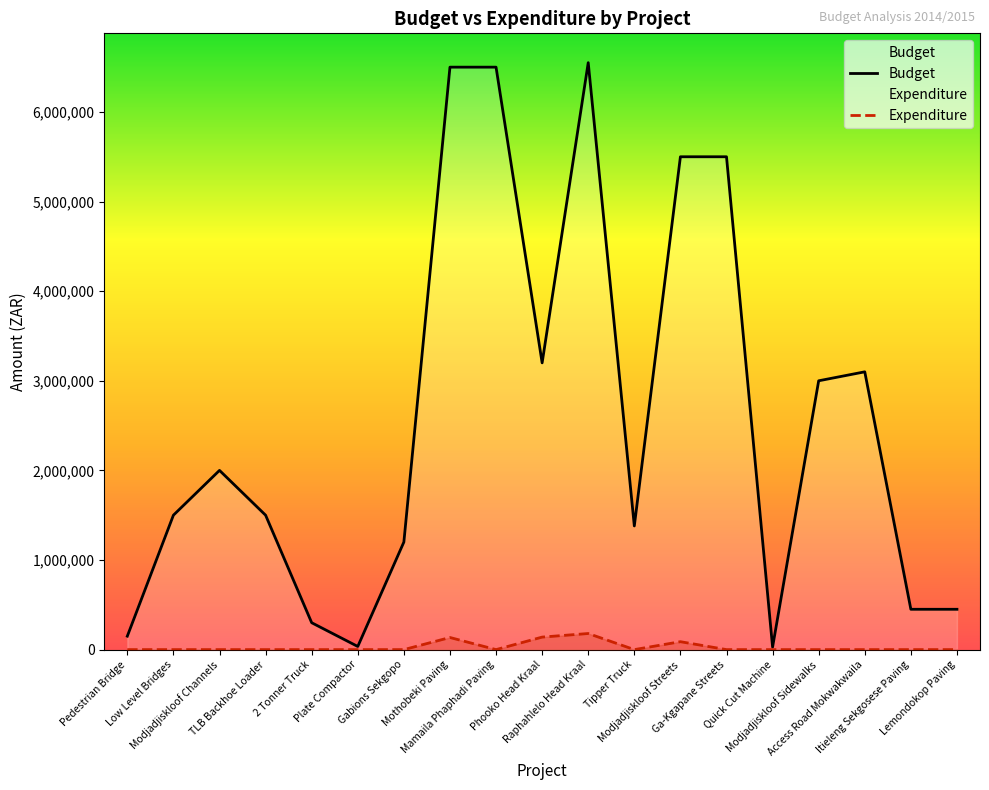

Reading left to right, extract all data points from this chart.

Budget: Pedestrian Bridge=150000	Low Level Bridges=1500000	Modjadjiskloof Channels=2000000	TLB Backhoe Loader=1500000	2 Tonner Truck=300000	Plate Compactor=35000	Gabions Sekgopo=1200000	Mothobeki Paving=6500000	Mamaila Phaphadi Paving=6500000	Phooko Head Kraal=3200000	Raphahlelo Head Kraal=6550000	Tipper Truck=1380000	Modjadjiskloof Streets=5500000	Ga-Kgapane Streets=5500000	Quick Cut Machine=28000	Modjadjiskloof Sidewalks=3000000	Access Road Mokwakwaila=3100000	Itieleng Sekgosese Paving=450000	Lemondokop Paving=450000
Expenditure: Pedestrian Bridge=0	Low Level Bridges=0	Modjadjiskloof Channels=0	TLB Backhoe Loader=0	2 Tonner Truck=0	Plate Compactor=0	Gabions Sekgopo=0	Mothobeki Paving=135229	Mamaila Phaphadi Paving=0	Phooko Head Kraal=139693	Raphahlelo Head Kraal=179660	Tipper Truck=0	Modjadjiskloof Streets=88405	Ga-Kgapane Streets=0	Quick Cut Machine=0	Modjadjiskloof Sidewalks=0	Access Road Mokwakwaila=0	Itieleng Sekgosese Paving=0	Lemondokop Paving=0